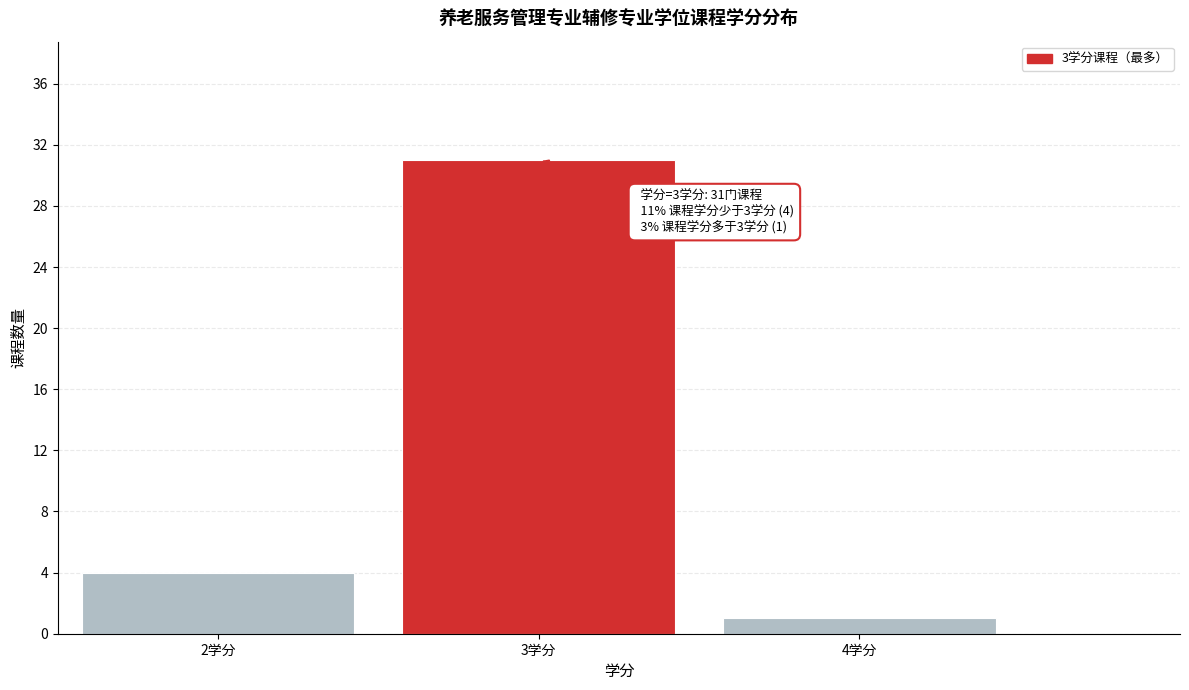

Which range on the x-axis has the tallest bar?

2.5 to 3.5